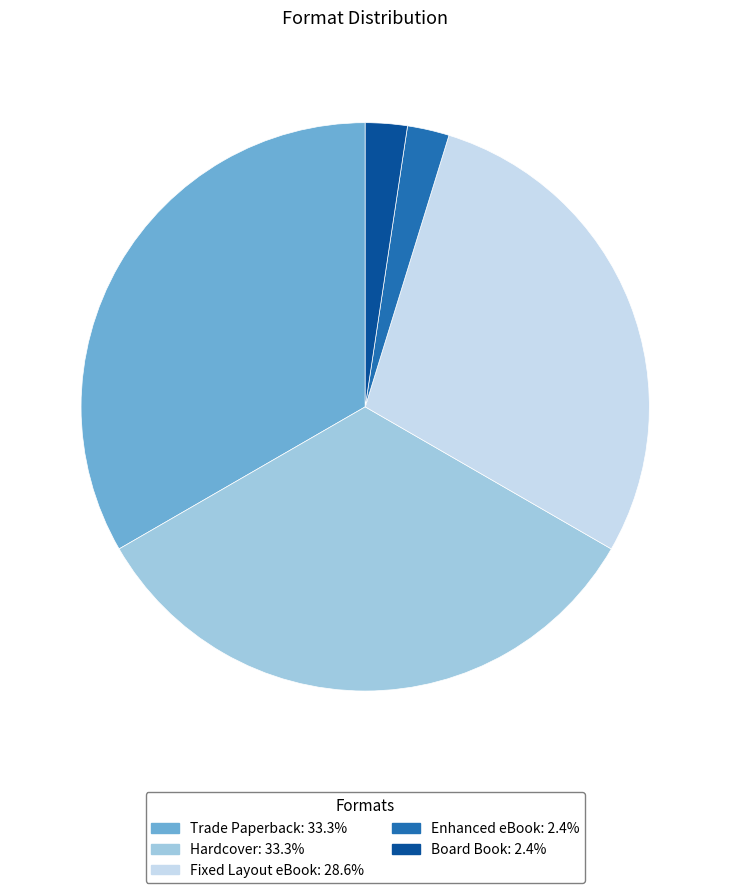

Is the sum of Hardcover and Enhanced eBook greater than half?

No